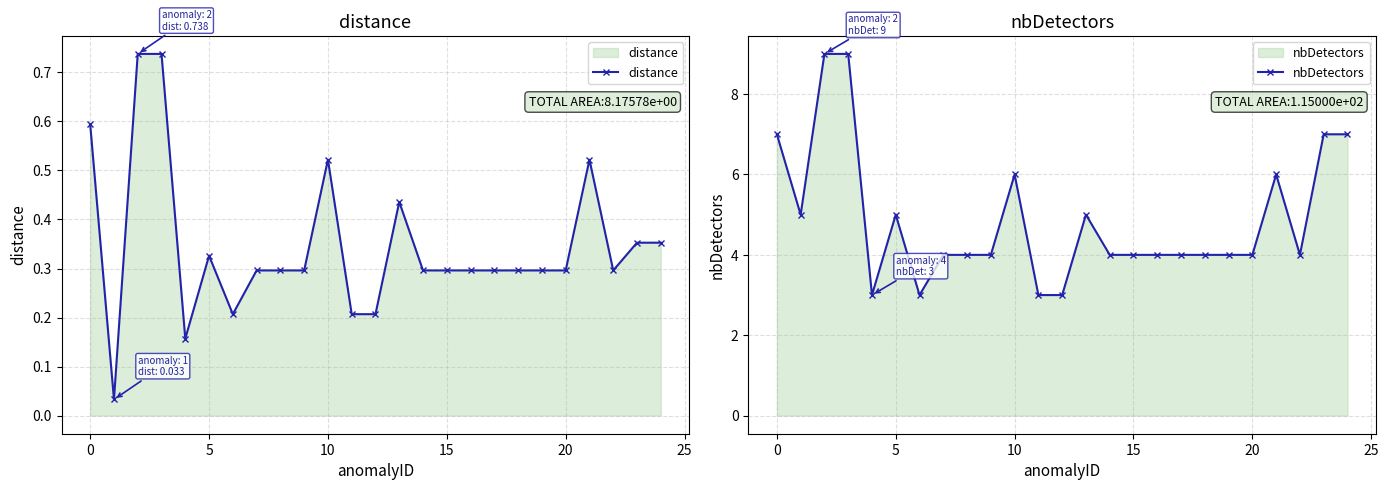

What is the difference between the distance values at 22 and 23?

0.1